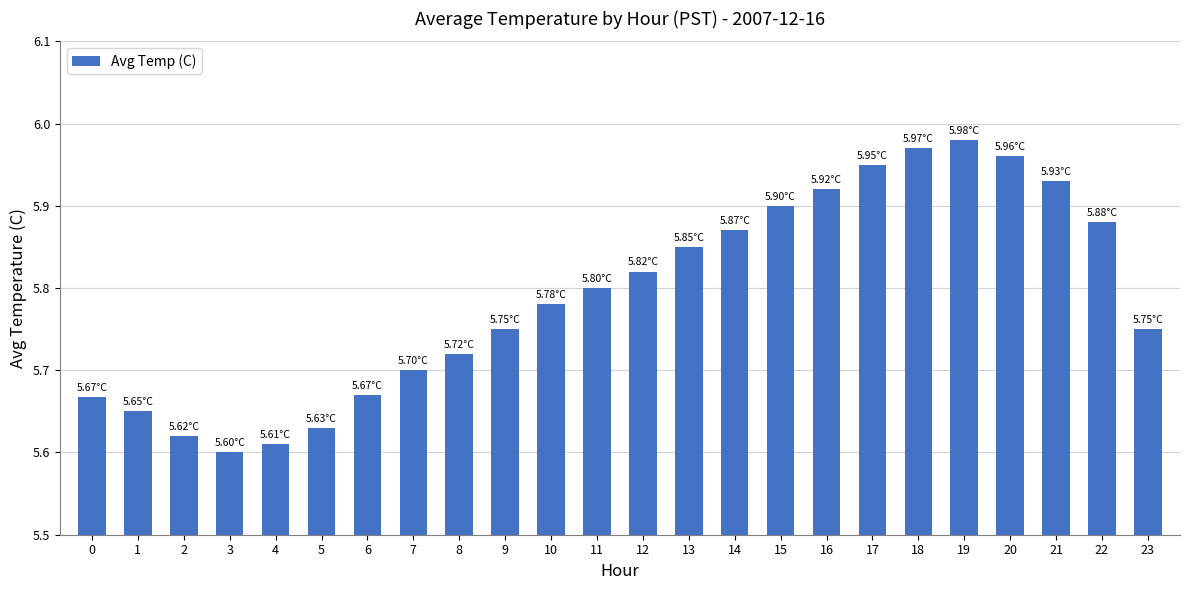

What is the ratio of the value at 6 to the value at 4?

1.0